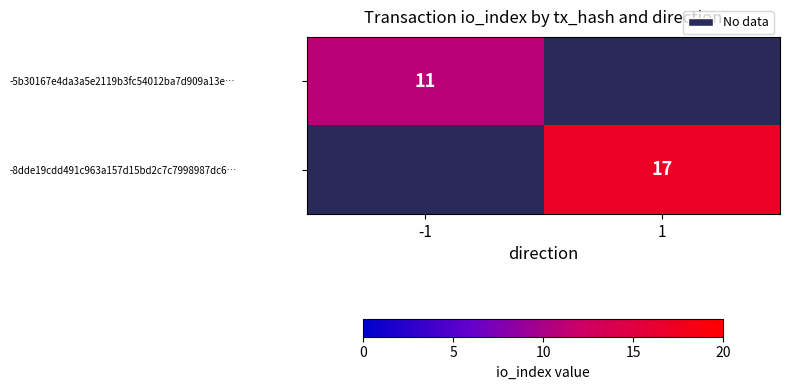

True or false: -8dde19cdd491c963a157d15bd2c7c7998987dc6… has a value of 17 at 1.

True